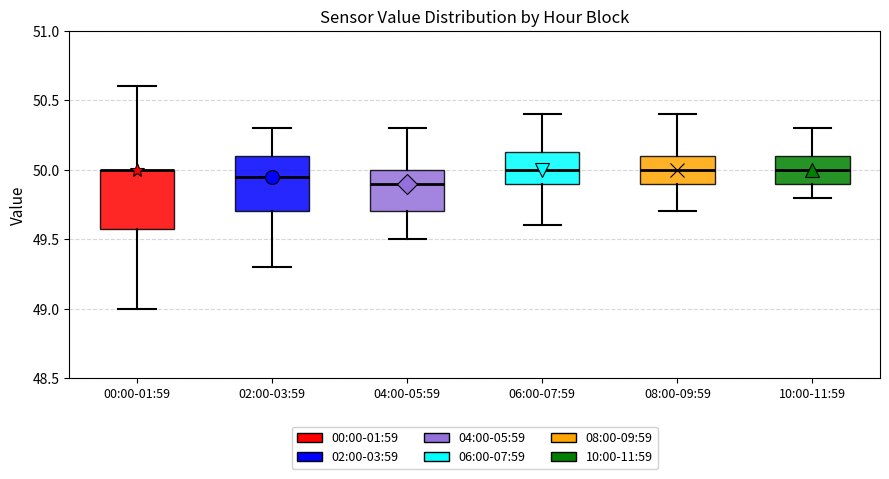

Reading left to right, read every box against the y-axis: the position of its median line, the range the box covers, and the ends of its whiskers. The values are not printed on the chart, so give them approximately, as read against the axis.

00:00-01:59: median 50.00 (drawn on the box's upper edge), box 49.60 to 50.00, whiskers 49.00 to 50.60
02:00-03:59: median 49.95, box 49.70 to 50.10, whiskers 49.30 to 50.30
04:00-05:59: median 49.90, box 49.70 to 50.00, whiskers 49.50 to 50.30
06:00-07:59: median 50.00, box 49.90 to 50.15, whiskers 49.60 to 50.40
08:00-09:59: median 50.00, box 49.90 to 50.10, whiskers 49.70 to 50.40
10:00-11:59: median 50.00, box 49.90 to 50.10, whiskers 49.80 to 50.30